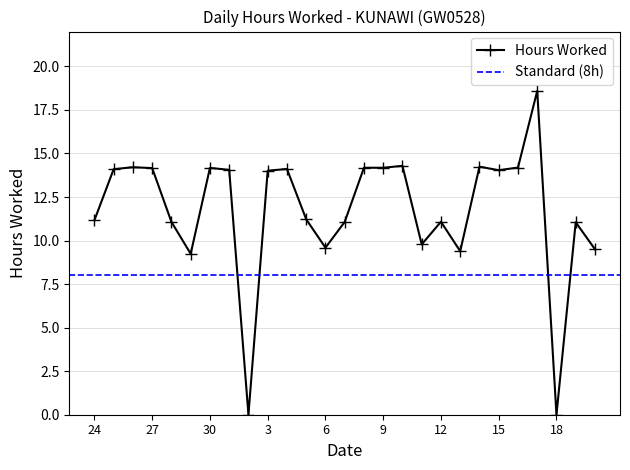

Approximately how many times larger is the value at 13 compared to 1?

0.7